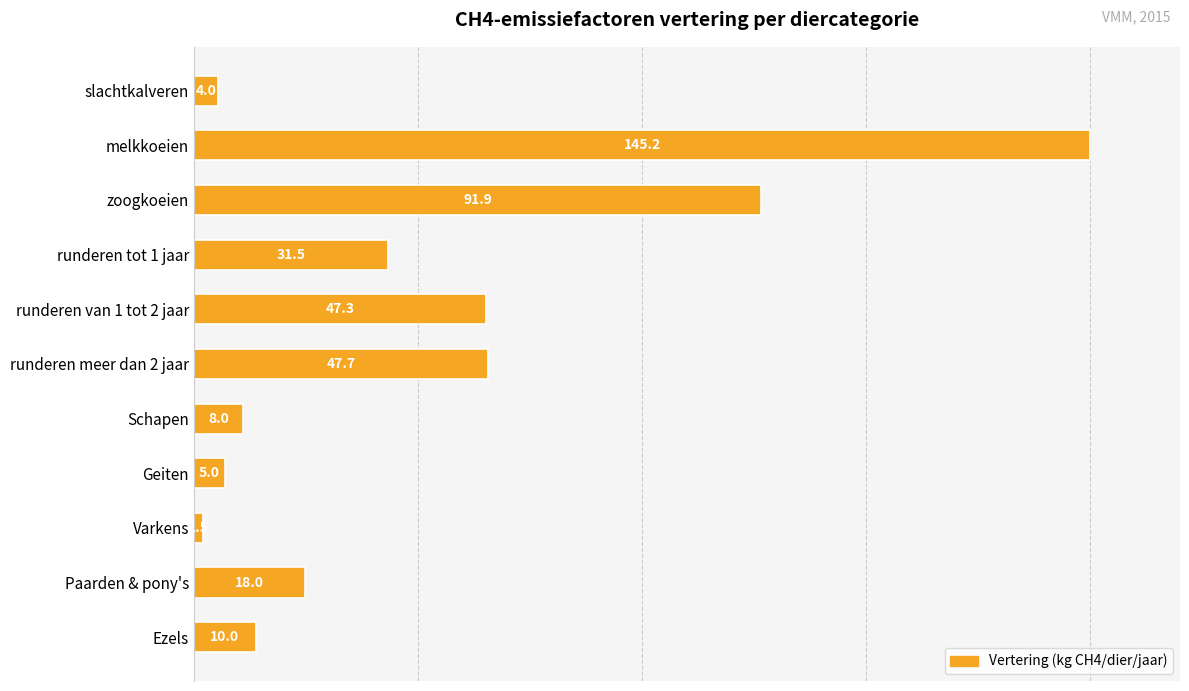

How many bars are there in total?

11